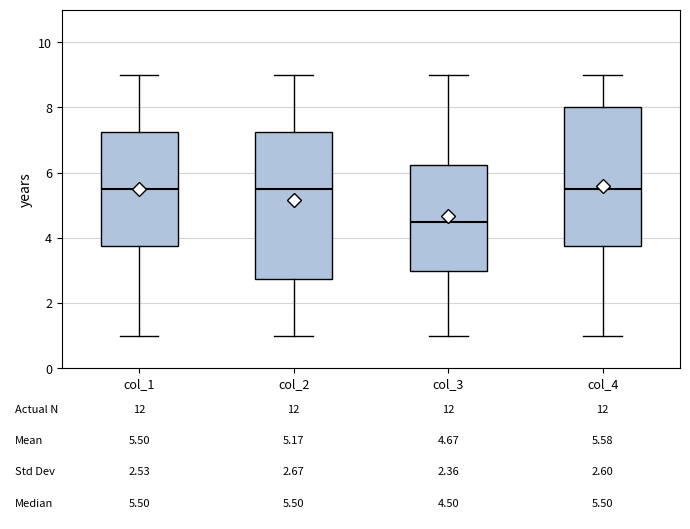

Comparing the boxes themselves (not the whiskers), which one is the tallest?

col_2